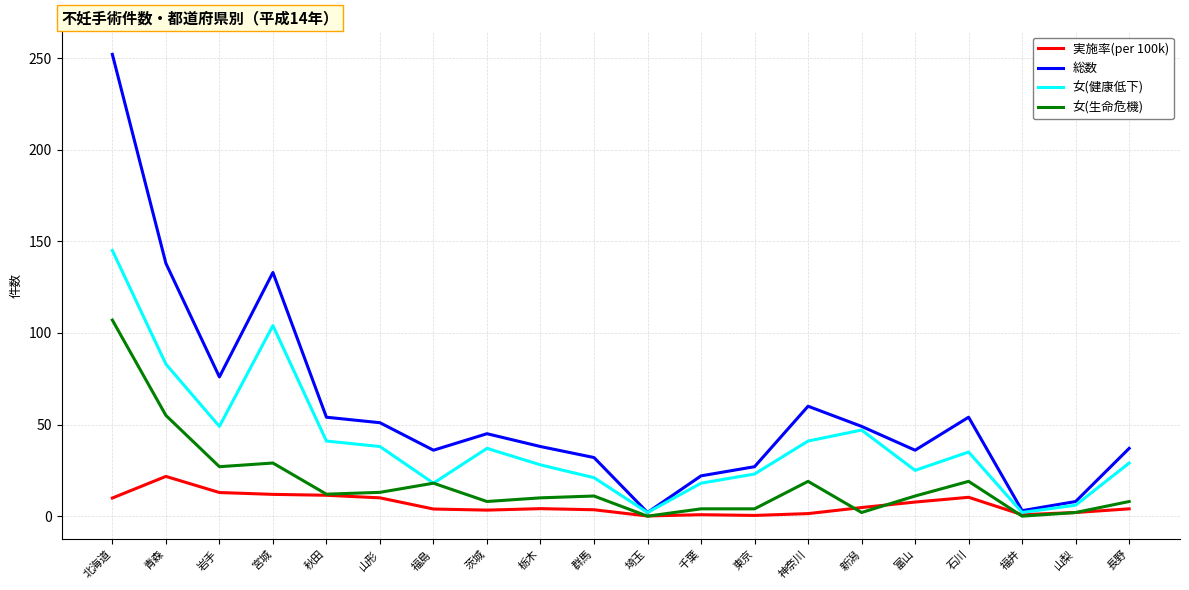

The 総数 series shows 27.0 at 東京. True or false?

True